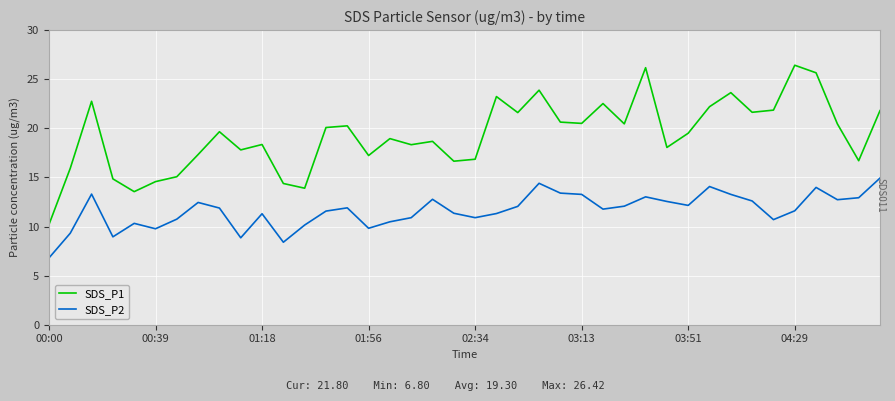

What is the maximum value shown in the chart?

26.4